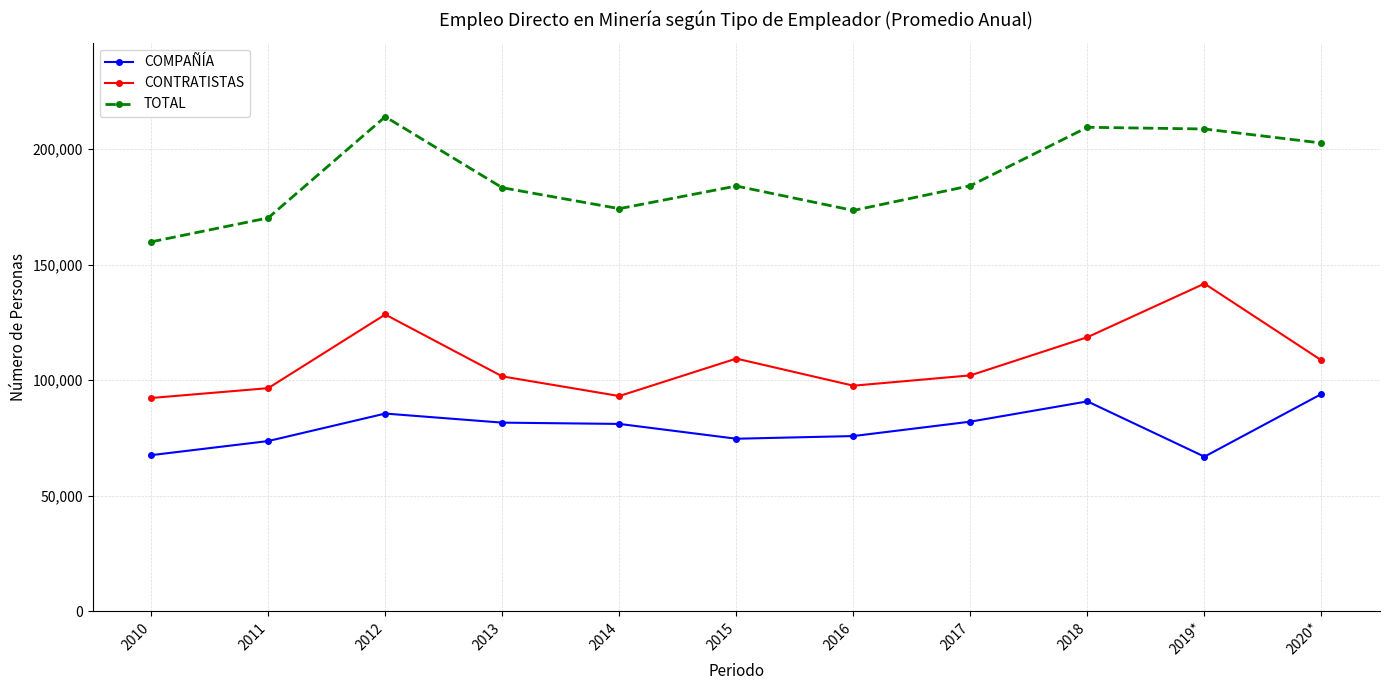

The TOTAL series shows 256307.7 at 2011. True or false?

False